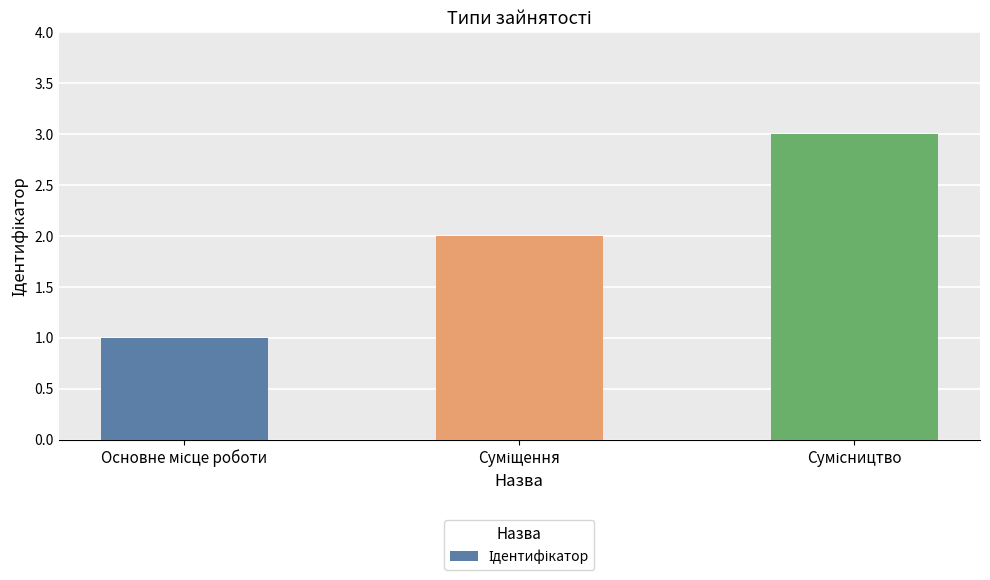

What is the maximum value shown in the chart?

3